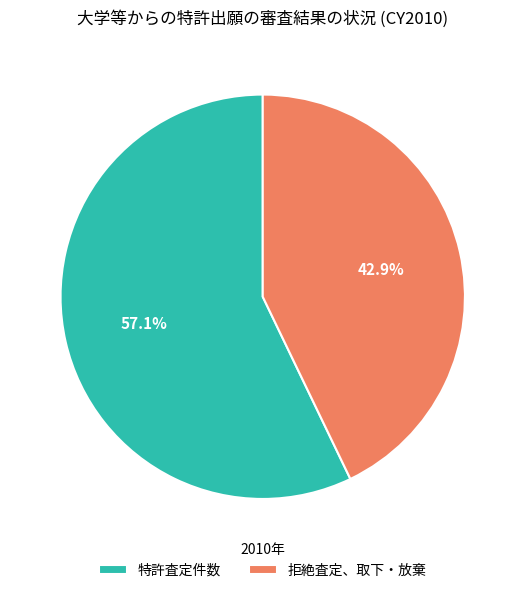

Is the sum of 特許査定件数 and 拒絶査定、取下・放棄 greater than half?

Yes